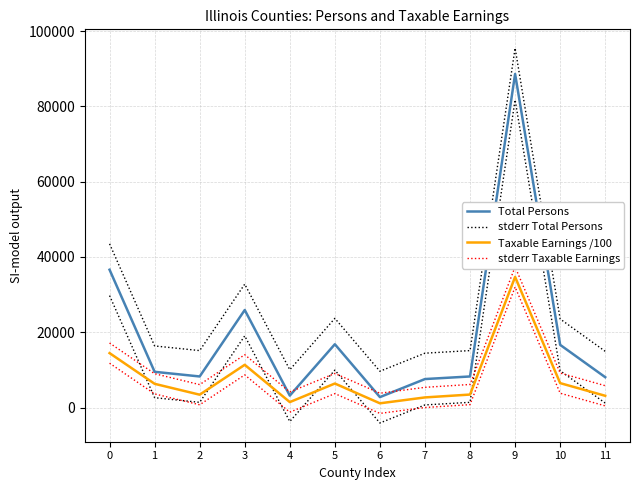

What is the difference between the second highest and minimum values in the Taxable Earnings /100 series?

13338.9